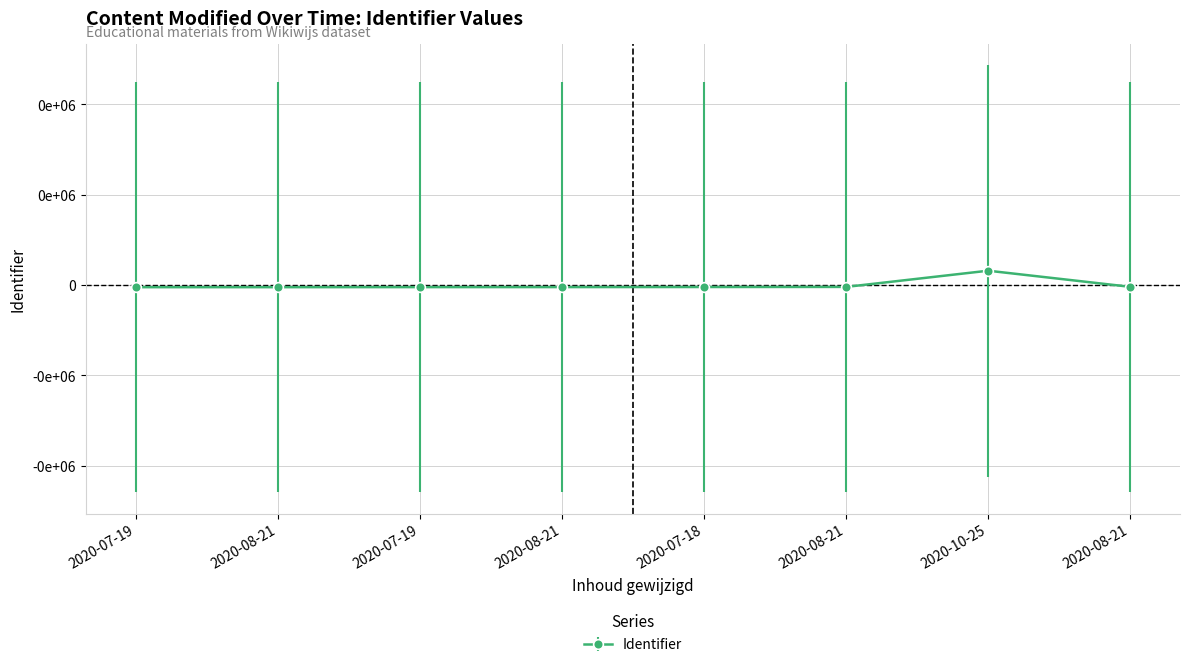

Is this an area chart (filled region under the line)?

No